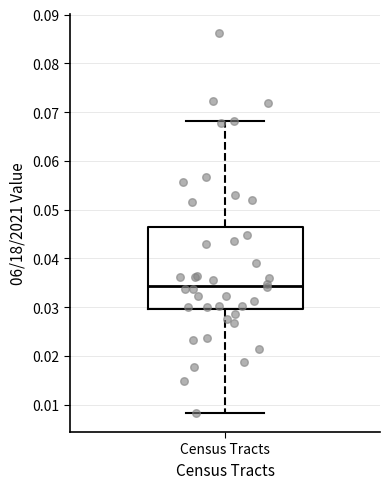

Where is the upper edge of the box for Census Tracts on the y-axis? The values are not printed on the chart, so give them approximately, as read against the axis.

0.046